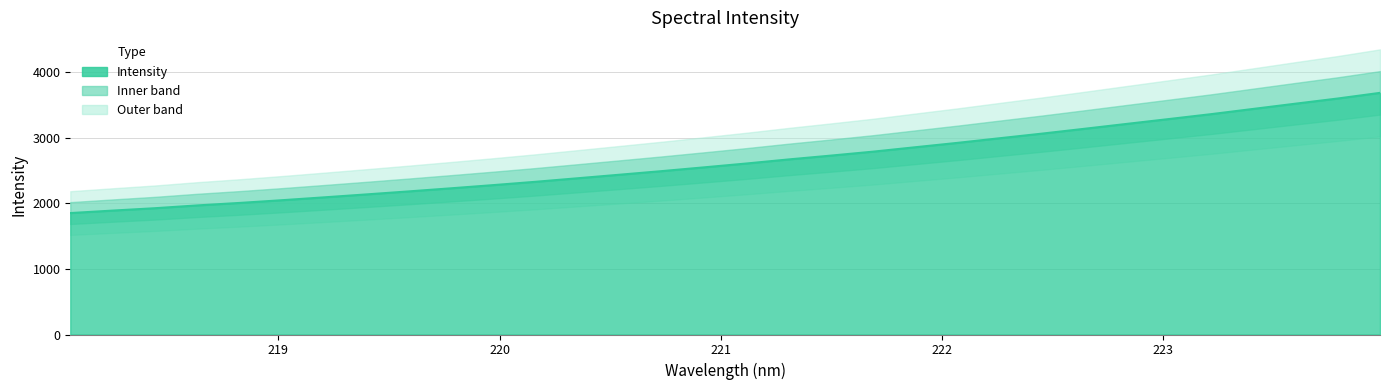

Rank the categories by value from lowest to highest.

218.0596, 218.2508, 218.442, 218.6332, 218.8244, 219.0156, 219.2067, 219.3979, 219.589, 219.7801, 219.9712, 220.1623, 220.3533, 220.5444, 220.7354, 220.9264, 221.1174, 221.3083, 221.4993, 221.6902, 221.8812, 222.0721, 222.263, 222.4538, 222.6447, 222.8355, 223.0264, 223.2172, 223.408, 223.5987, 223.7895, 223.9802